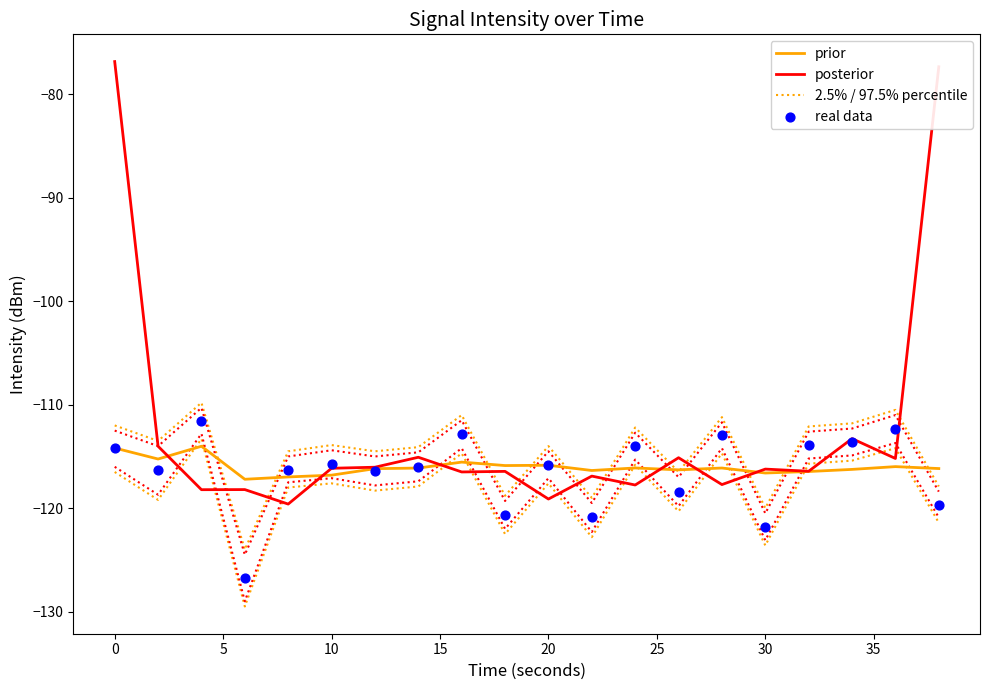

What are all the series names shown in the legend?

prior, posterior, 2.5% / 97.5% percentile, real data